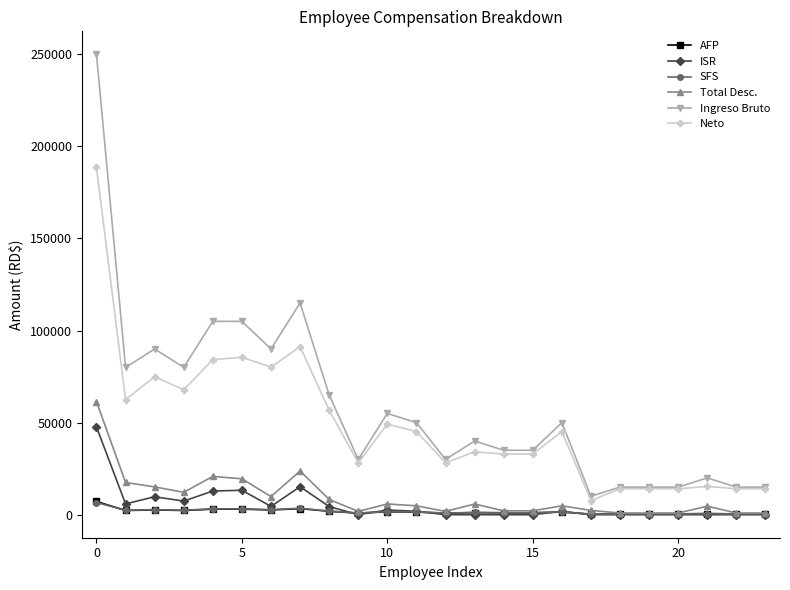

True or false: AFP and Neto cross at least once.

False